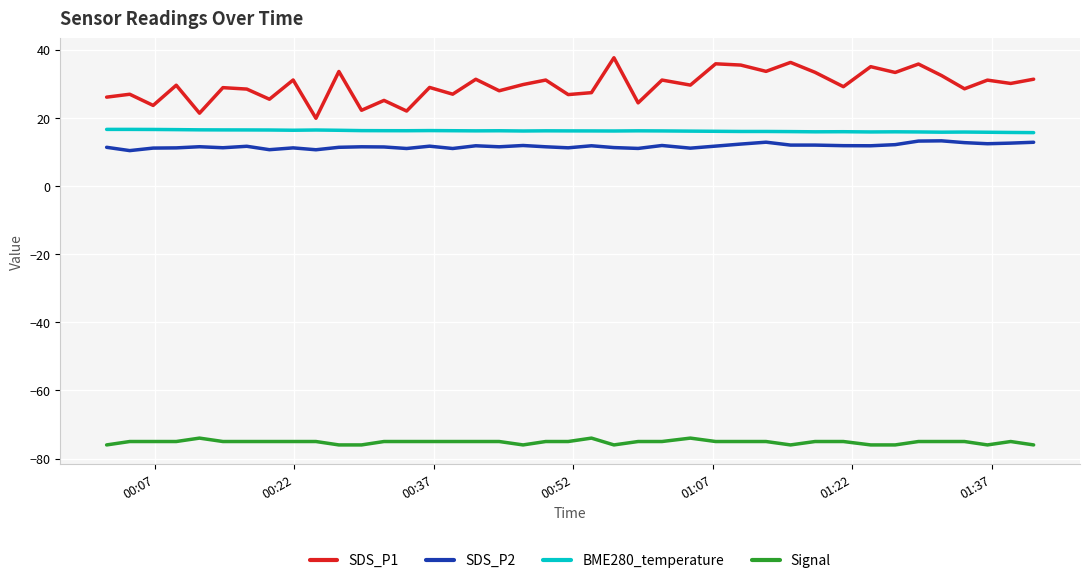

True or false: SDS_P2 and BME280_temperature cross at least once.

False